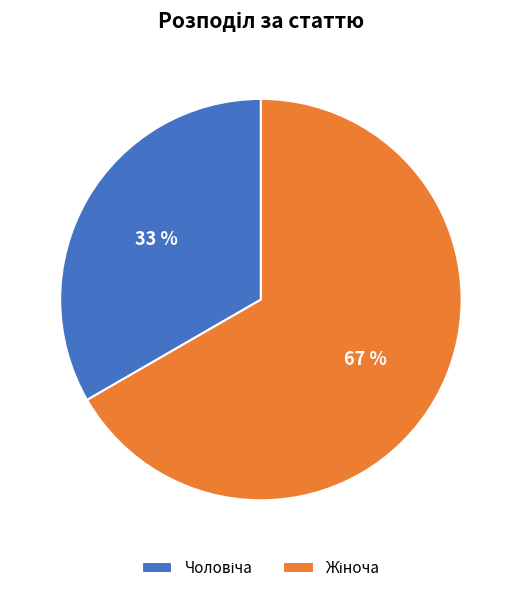

How many slices are in this pie chart?

2